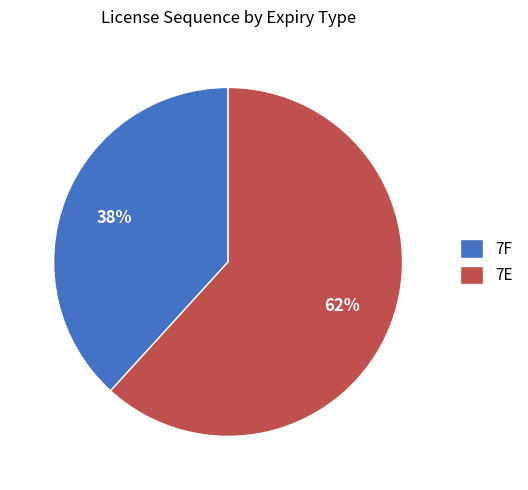

What is the majority slice?

7E